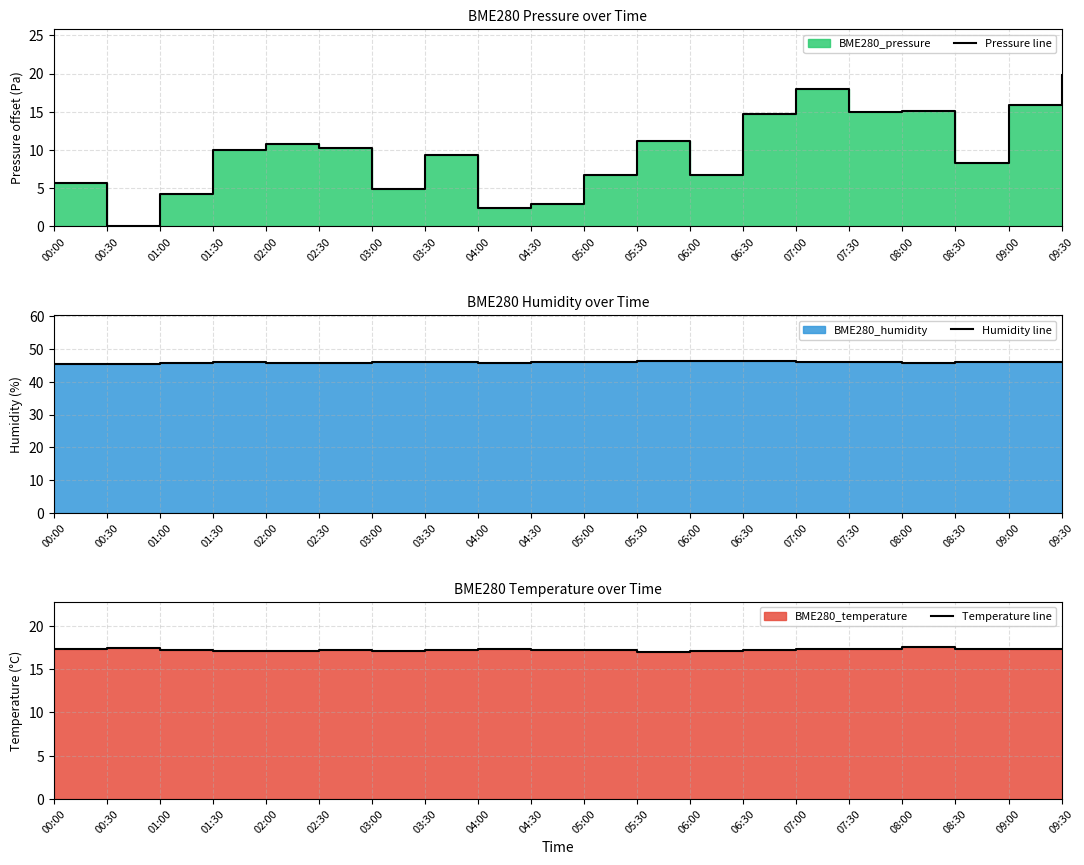

What is the spread (max minus min) of values at 05:30?

35.3